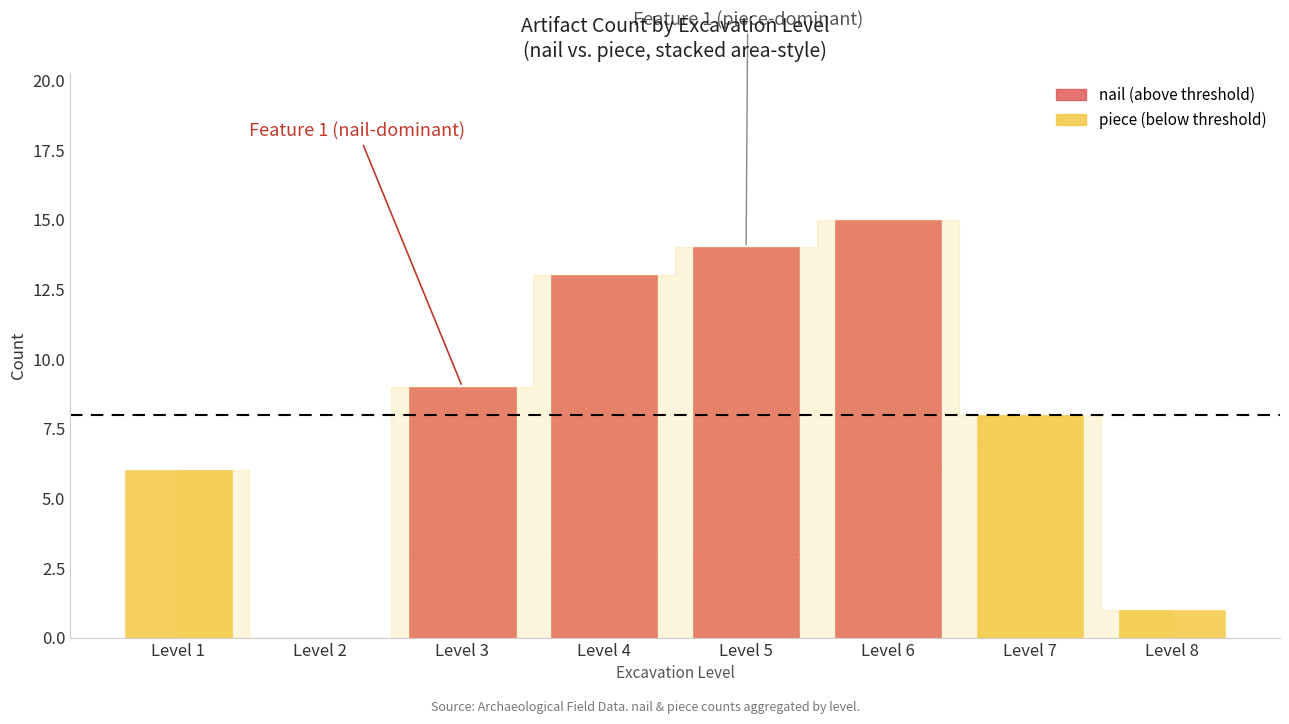

List the labels in order of nail value, smallest first.

Level 2, Level 8, Level 3, Level 4, Level 5, Level 1, Level 6, Level 7